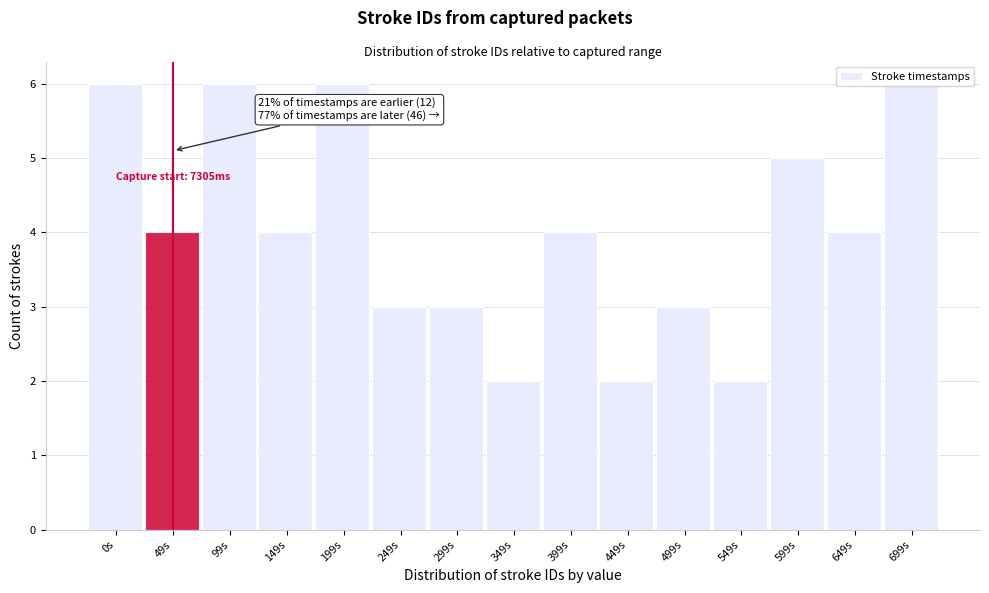

Which has a higher value, 649s or 699s?

699s